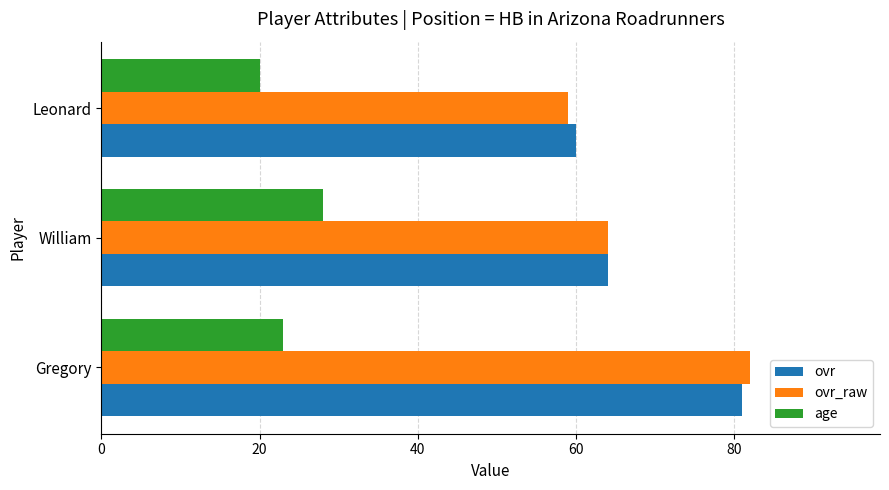

Which series changed the most between Gregory and Leonard?

ovr_raw